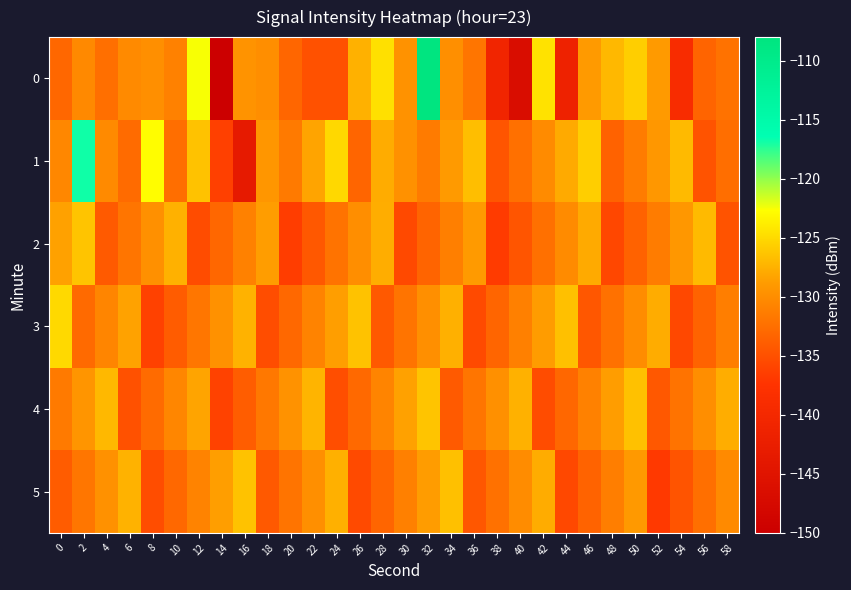

Count the number of data series in this chart.

6